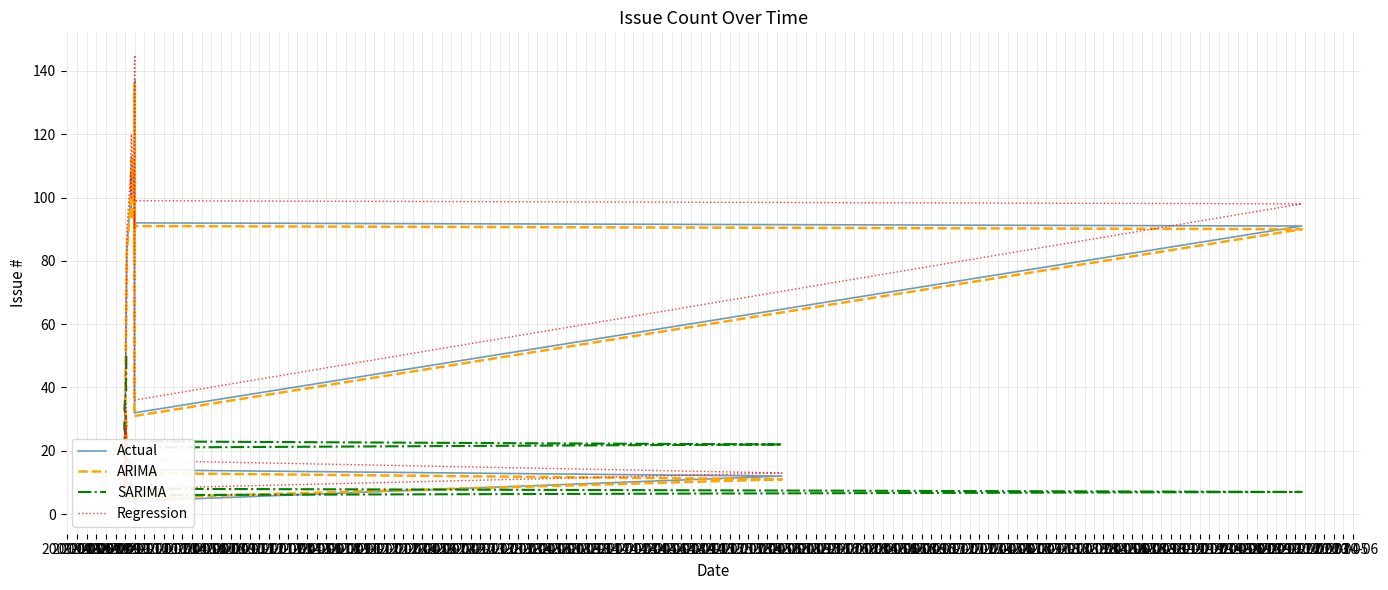

At which label is ARIMA closest to 70?

2011-12